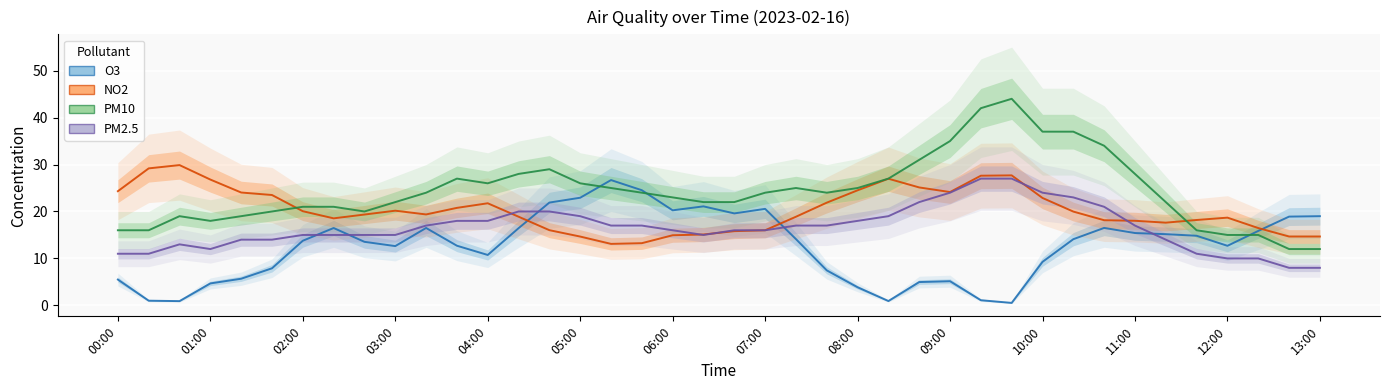

What is the total value across all series at 12:00?

56.4